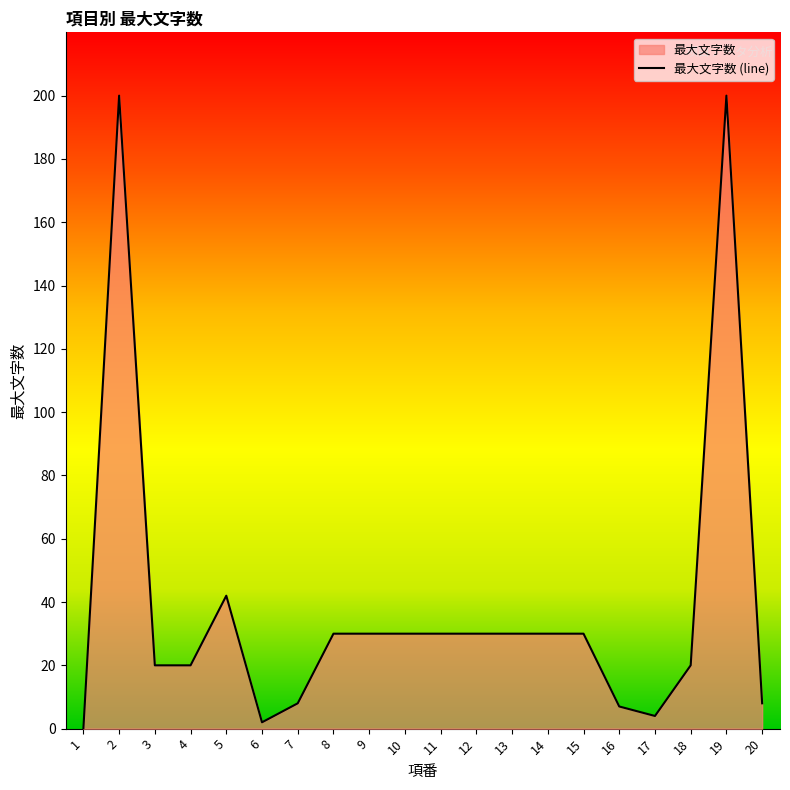

How many values are below 30?

9